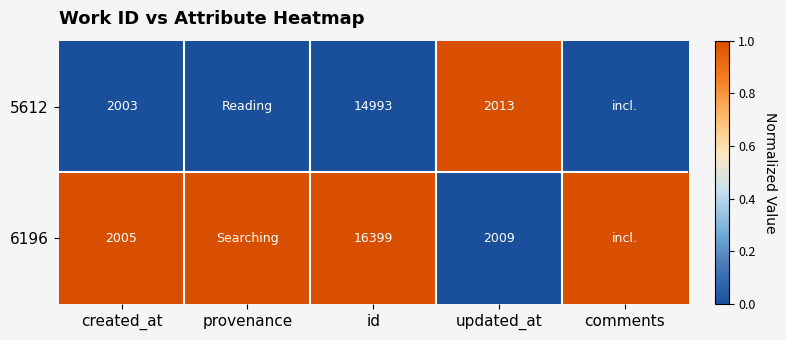

Which series changed the most between created_at and updated_at?

5612